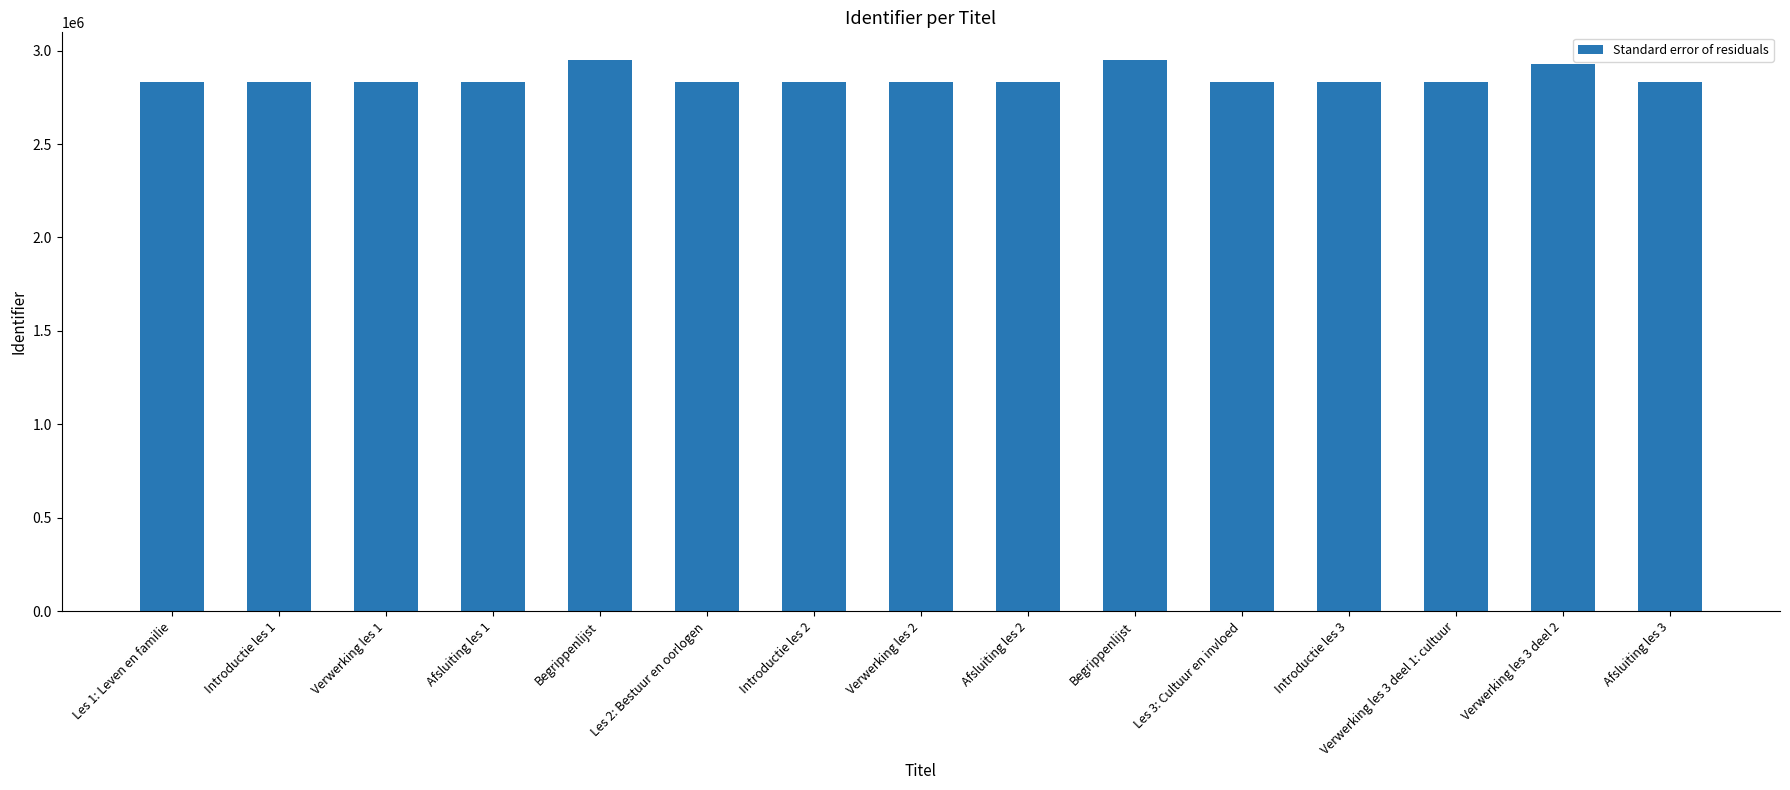

What is the label of the 3rd bar from the right?

Verwerking les 3 deel 1: cultuur